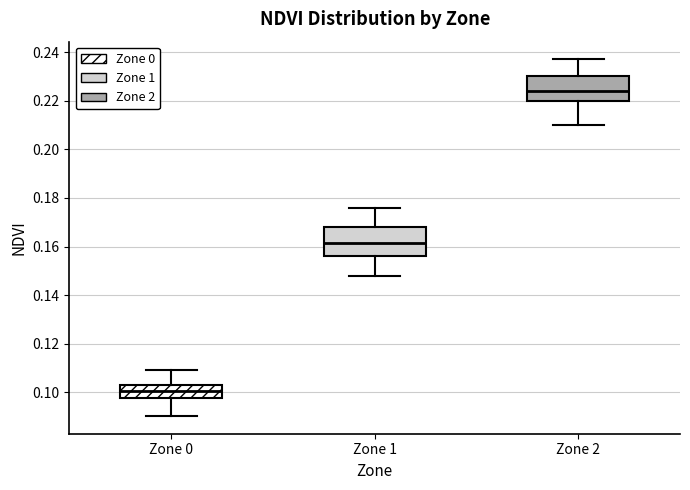

Reading left to right, read every box against the y-axis: the position of its median line, the range the box covers, and the ends of its whiskers. The values are not printed on the chart, so give them approximately, as read against the axis.

Zone 0: median 0.100, box 0.098 to 0.104, whiskers 0.090 to 0.110
Zone 1: median 0.162, box 0.156 to 0.168, whiskers 0.148 to 0.176
Zone 2: median 0.224, box 0.220 to 0.230, whiskers 0.210 to 0.238